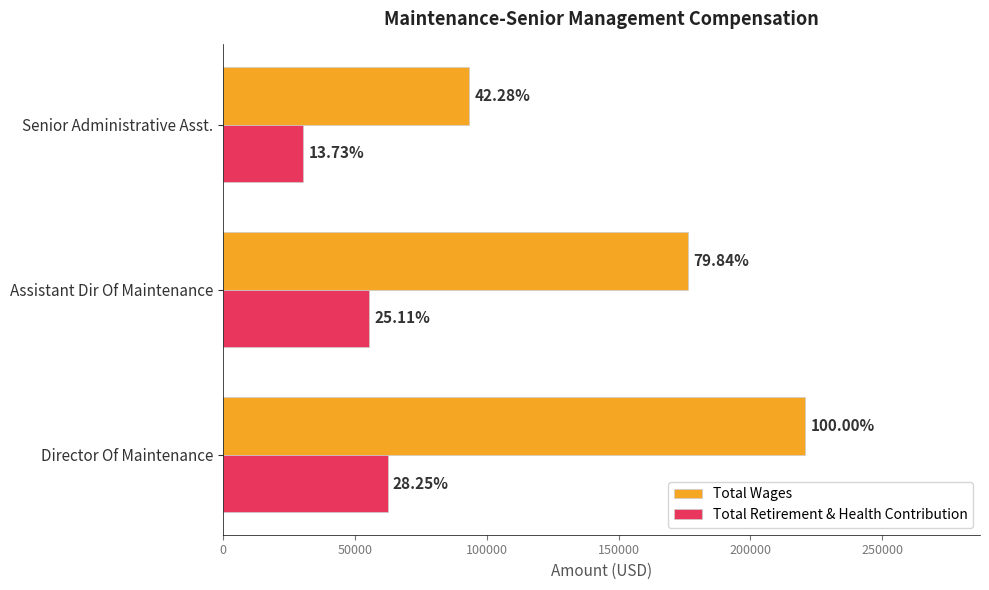

List the series in order of their overall mean, highest first.

Total Wages, Total Retirement & Health Contribution